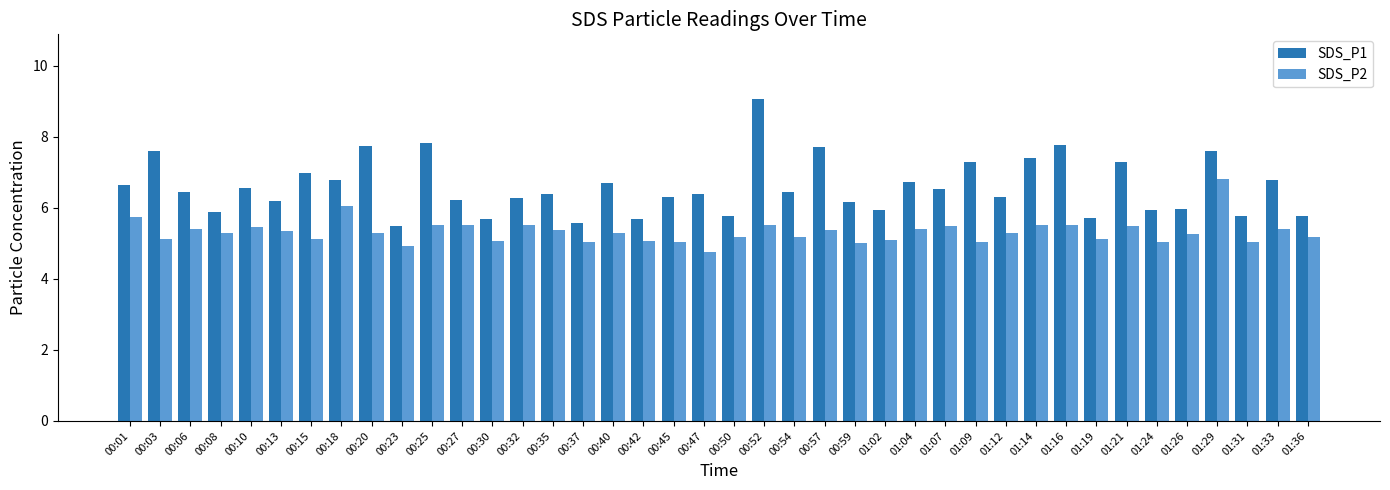

Which series has the largest range (max minus min)?

SDS_P1